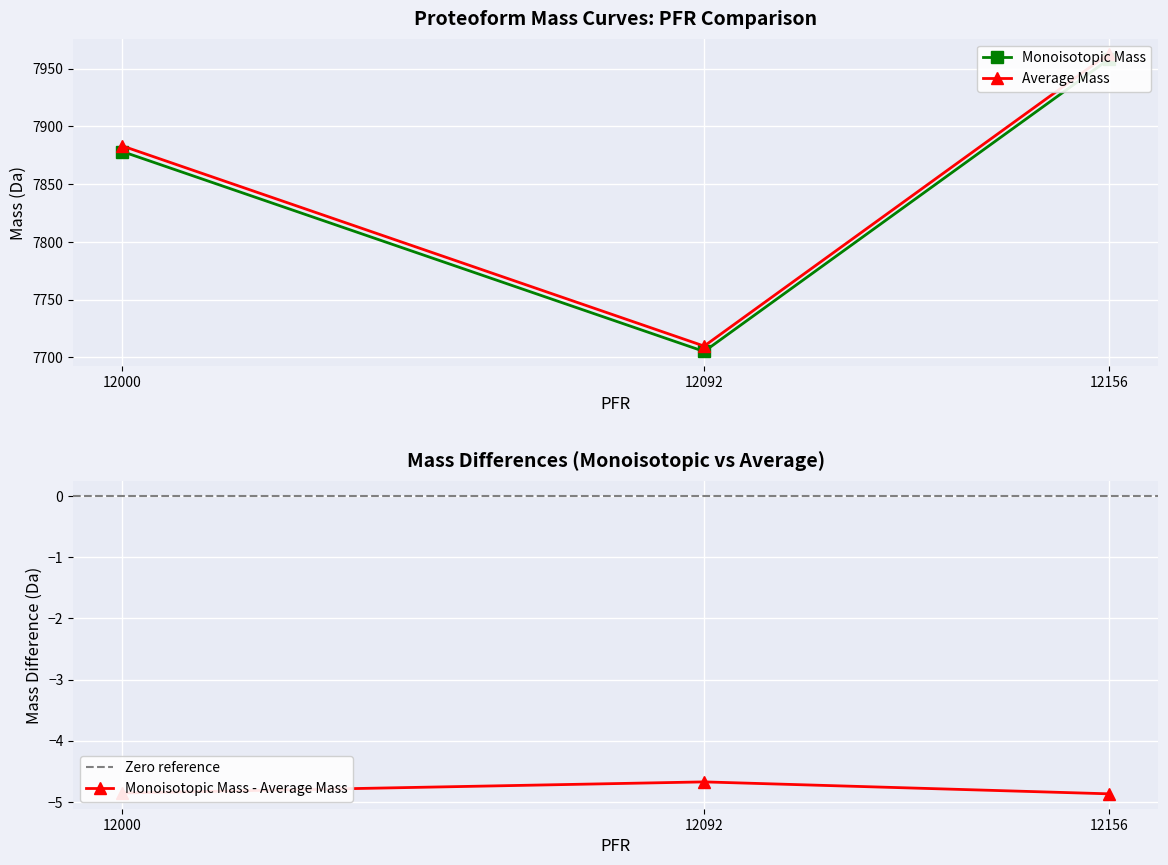

What is the difference between the maximum and second lowest values in the Average Mass series?

80.0